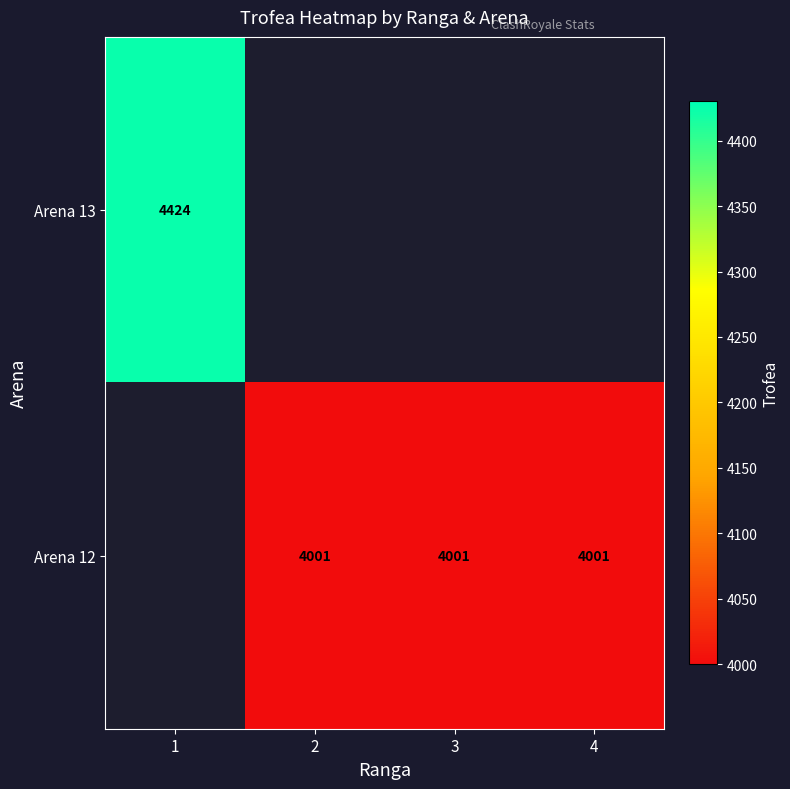

The value of Arena 12 at 4 is 6453. True or false?

False